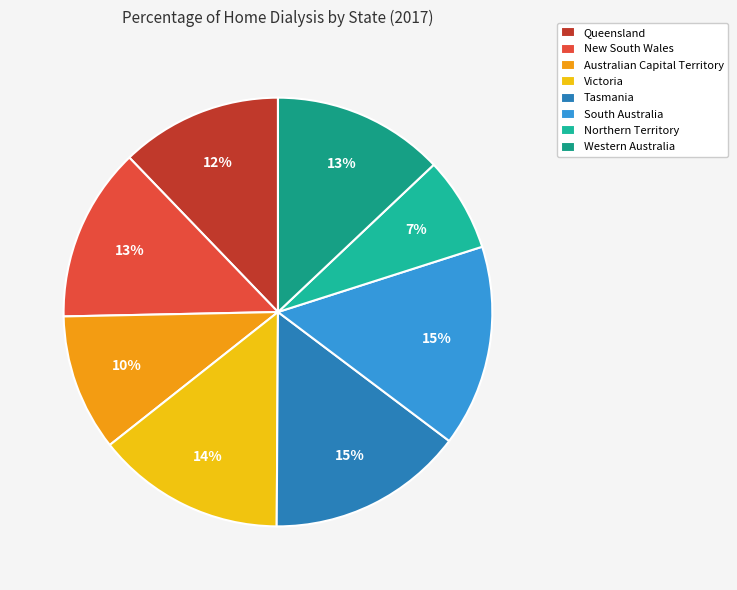

Combined, do Victoria and Australian Capital Territory account for over 50%?

No